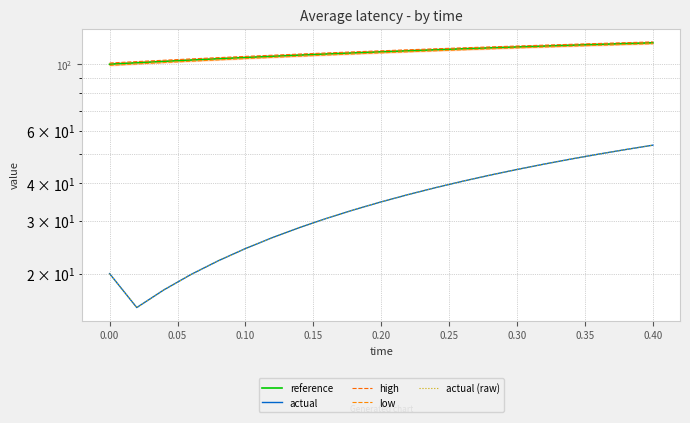

Is it true that low equals 137.2 at 0.10?

False